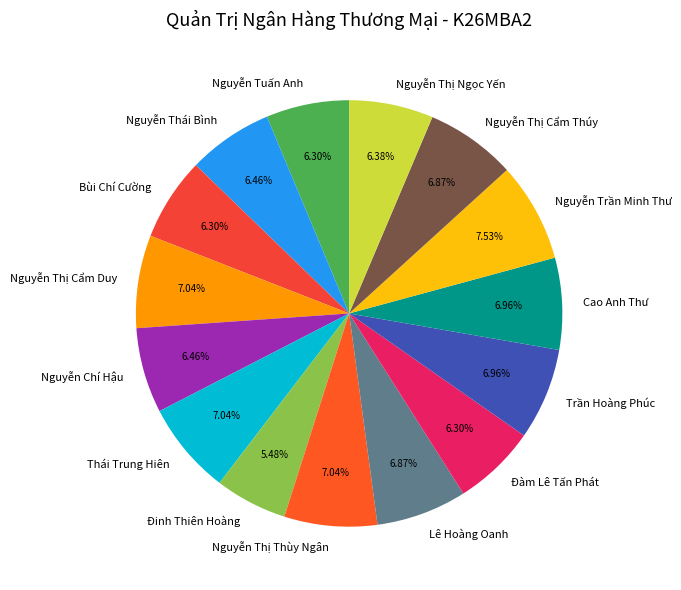

What portion of the pie excludes Cao Anh Thư?

93.0%